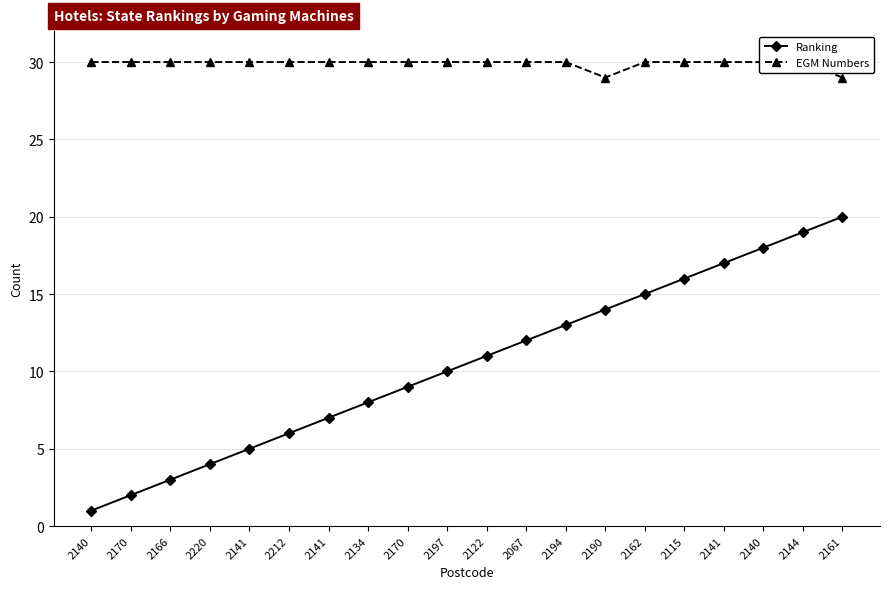

What is the label of the 18th point from the left?

2140